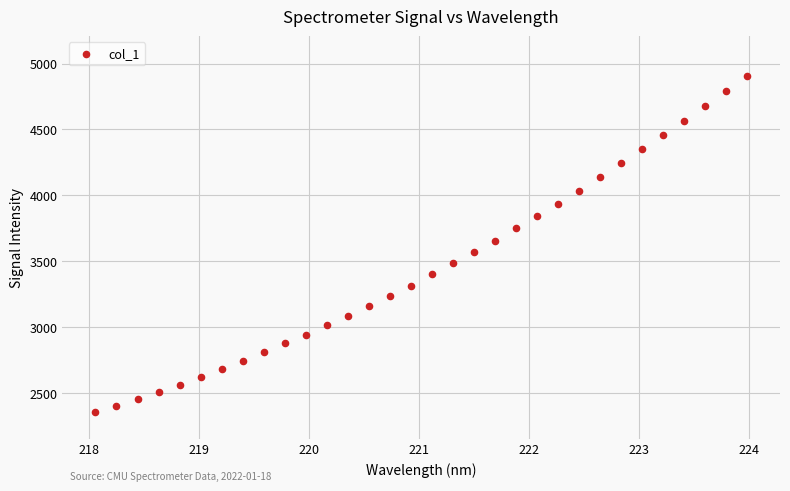

What is the range of Y values (max minus min)?

2556.1